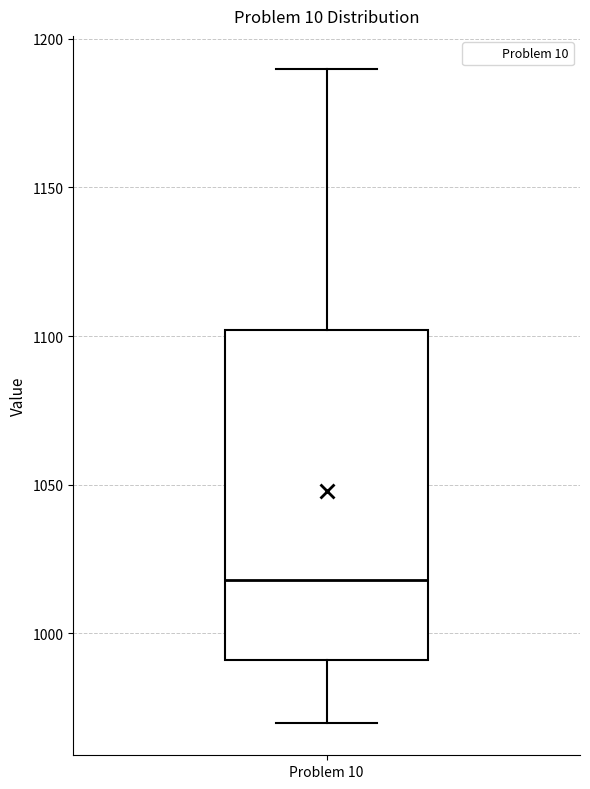

Read this box plot against the y-axis: the position of the median line, the range covered by the box, and the ends of both whiskers. The values are not printed on the chart, so give them approximately, as read against the axis.

median 1020, box 990 to 1100, whiskers 970 to 1190